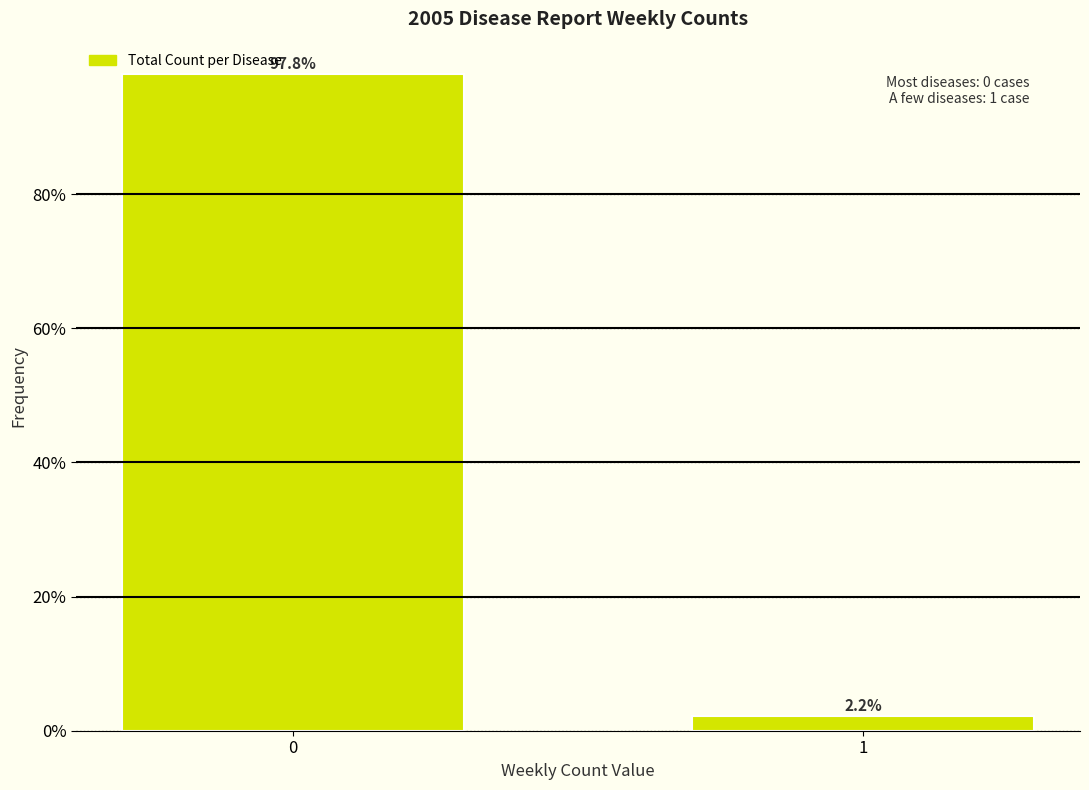

Reading left to right, extract all data points from this chart.

97.8	2.2